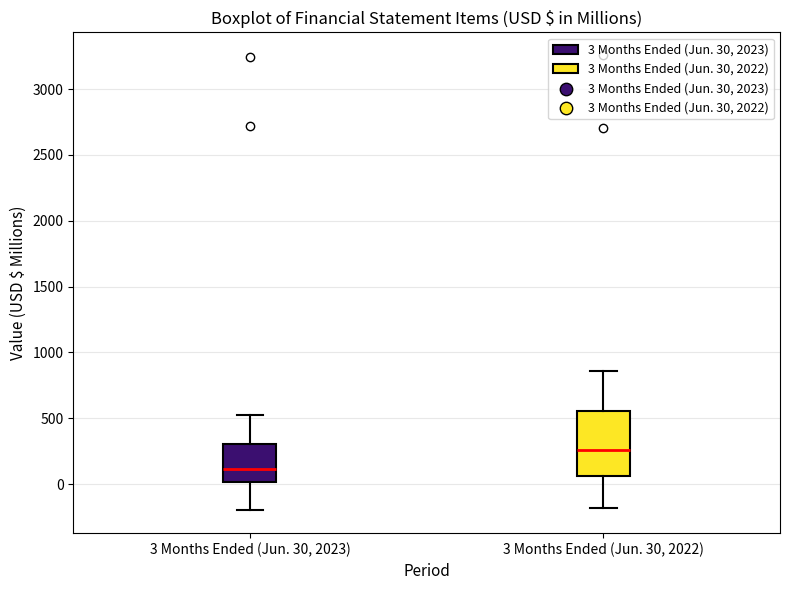

Reading left to right, read every box against the y-axis: the position of its median line, the range the box covers, and the ends of its whiskers. The values are not printed on the chart, so give them approximately, as read against the axis.

3 Months Ended (Jun. 30, 2023): median 100, box 0 to 300, whiskers -200 to 500
3 Months Ended (Jun. 30, 2022): median 250, box 50 to 550, whiskers -200 to 850